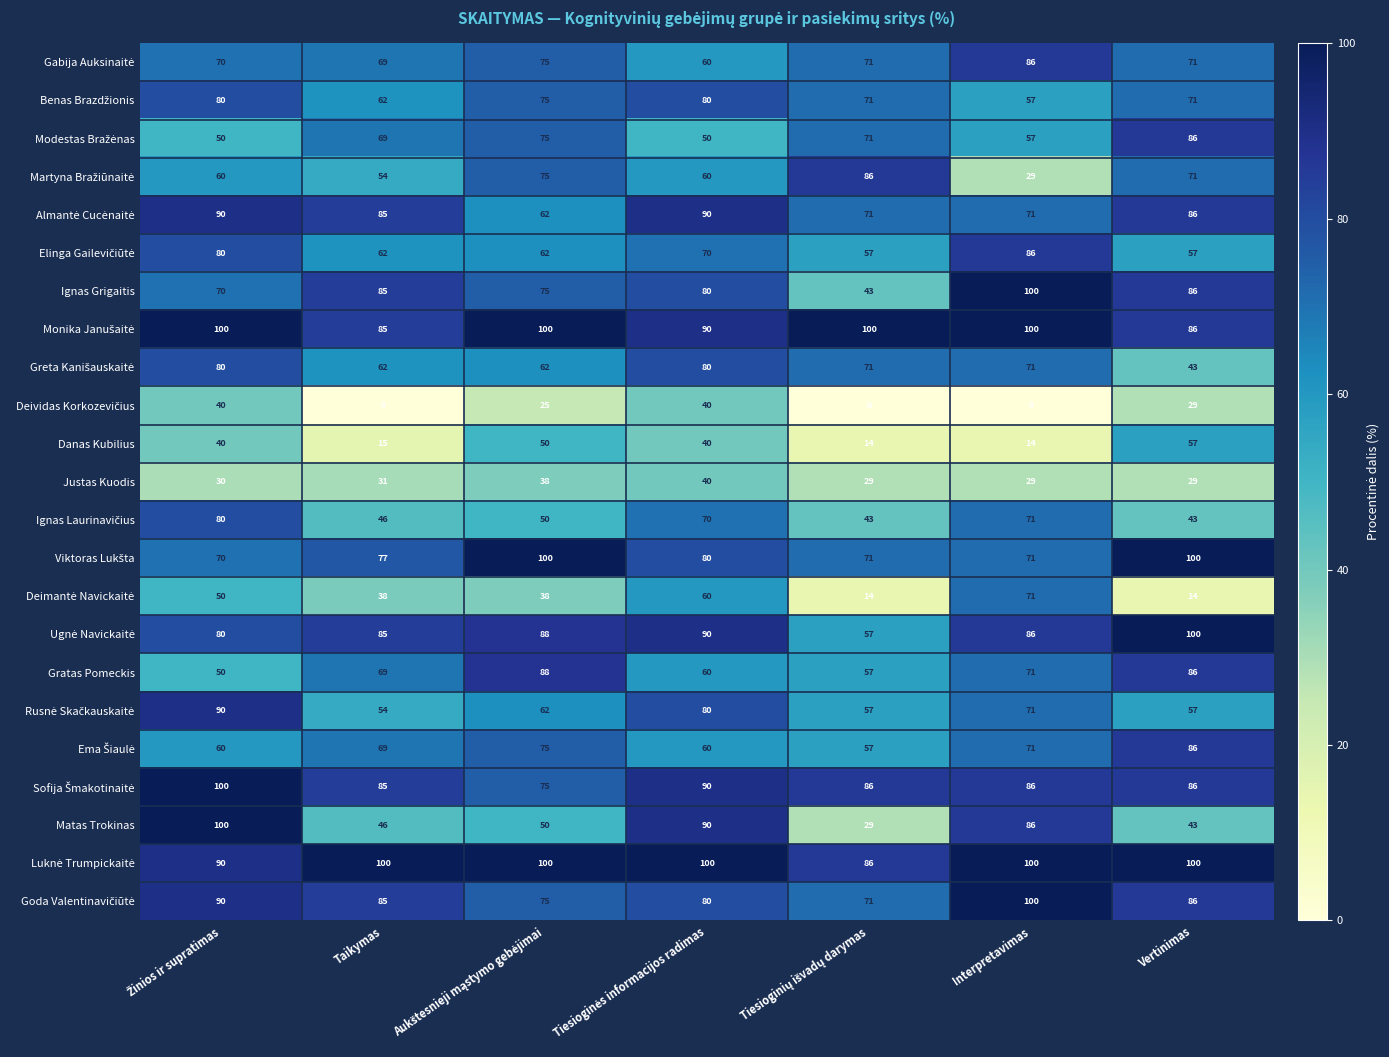

What is the difference between the second highest and second lowest values in the Gratas Pomeckis series?

29